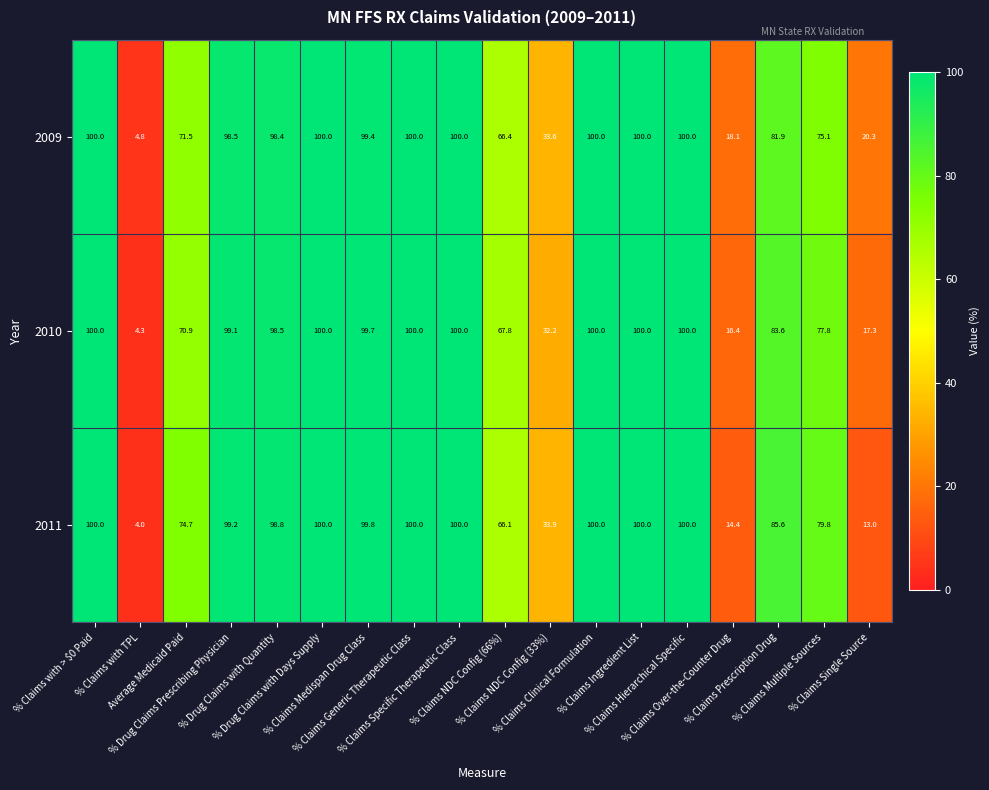

At how many categories does at least one series exceed 41?

14